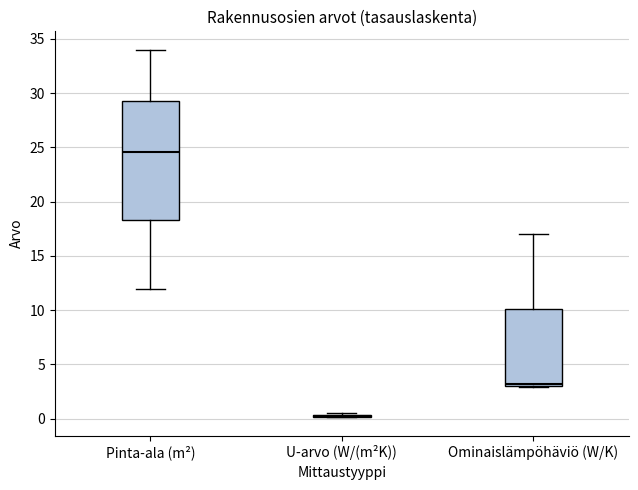

Comparing the boxes themselves (not the whiskers), which one is the tallest?

Pinta-ala (m²)